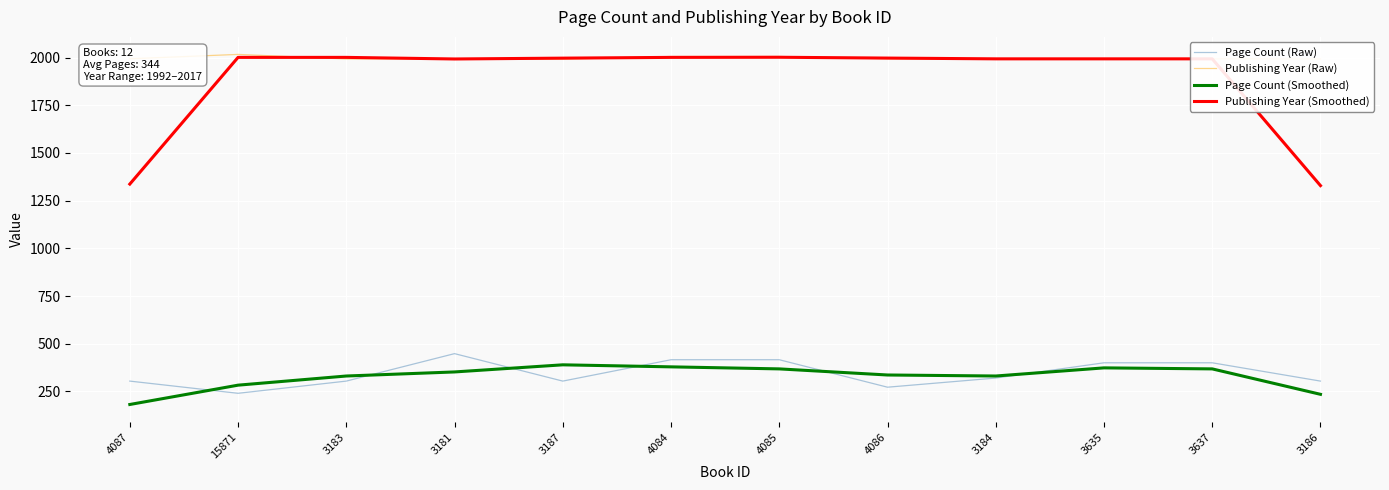

What is the difference between the highest and lowest values at 15871?

1777.0